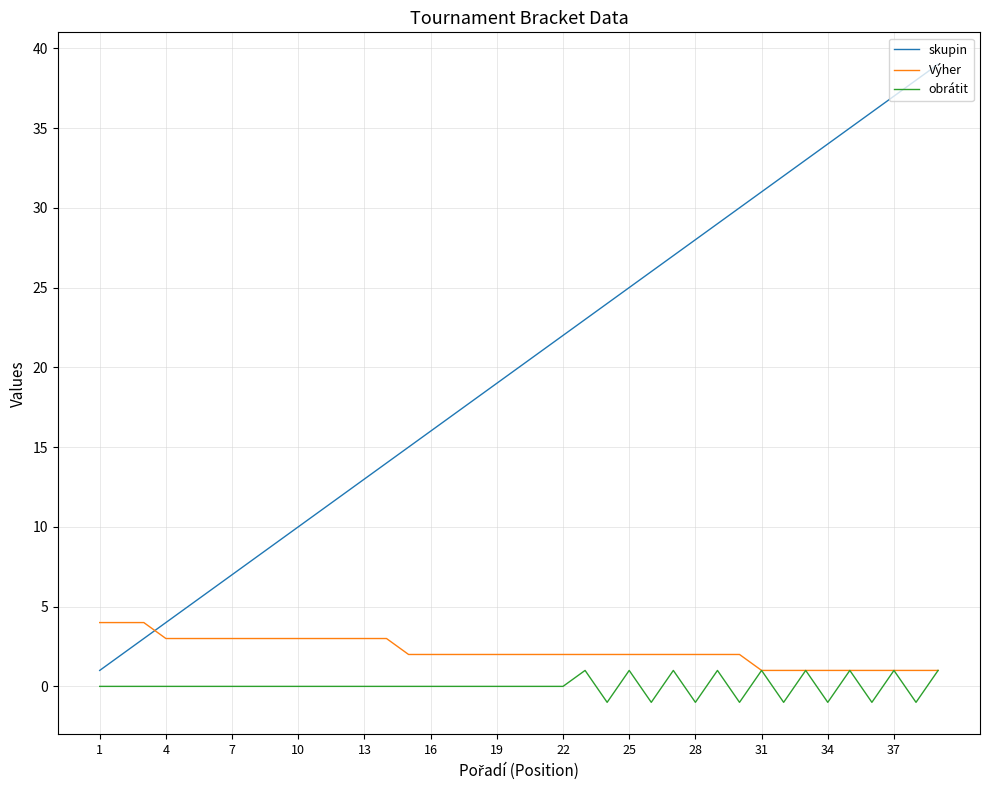

Which series has the widest spread of values?

skupin